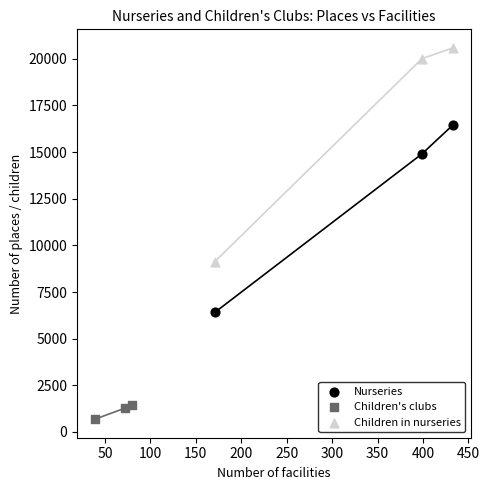

Which series reaches the maximum Y coordinate?

Children in nurseries